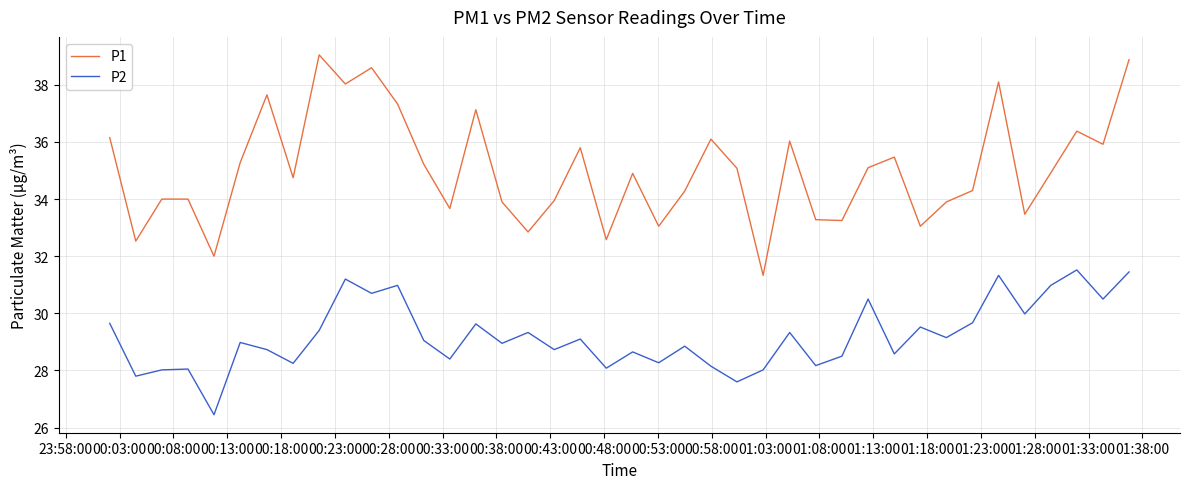

List the series in order of their peak value, highest first.

P1, P2